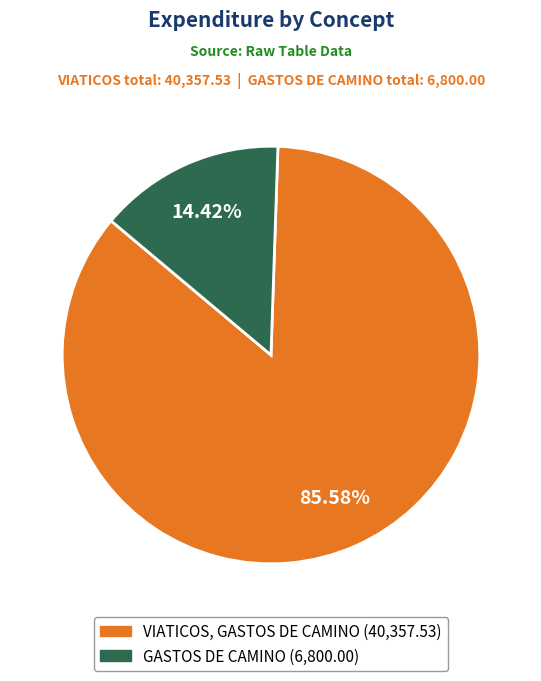

Is there a majority slice in this chart?

Yes